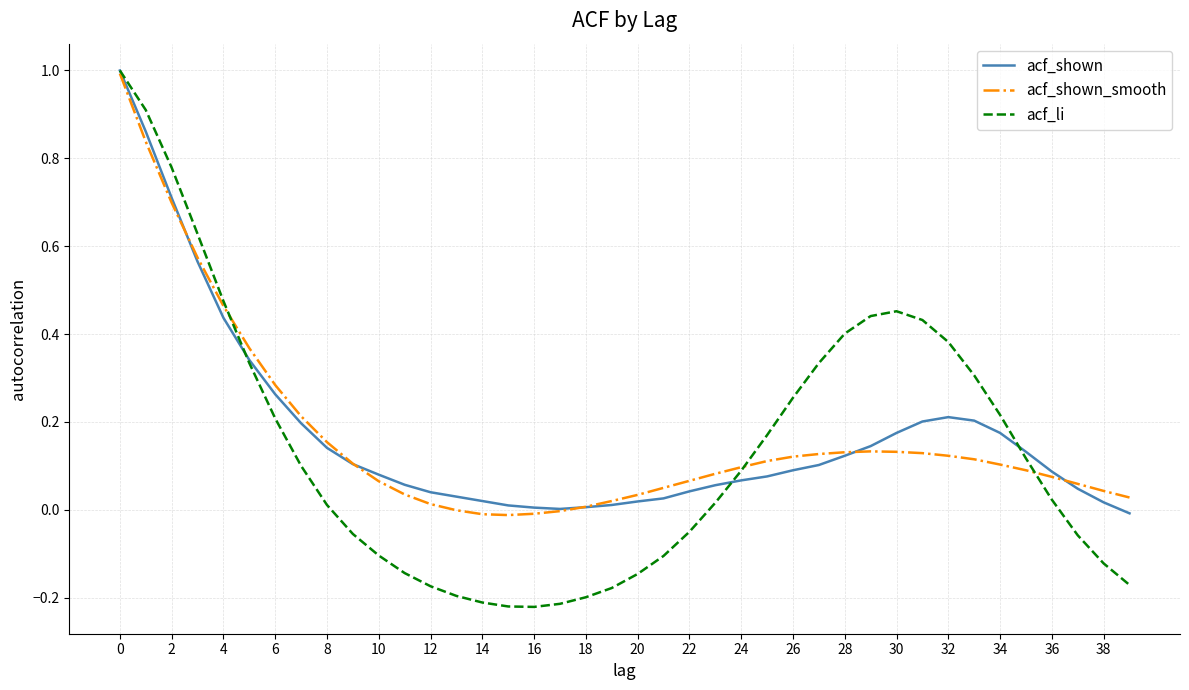

Which series has the widest spread of values?

acf_li